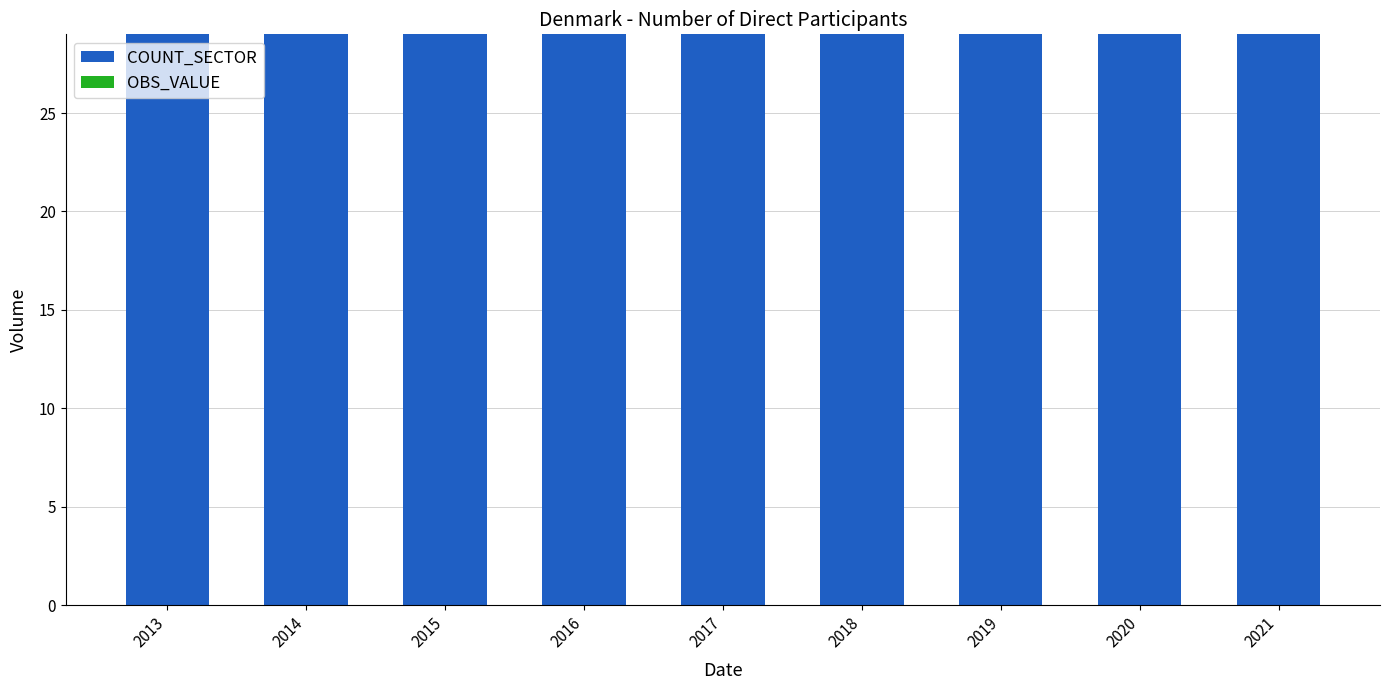

True or false: COUNT_SECTOR has a value of 20 at 2013.

False